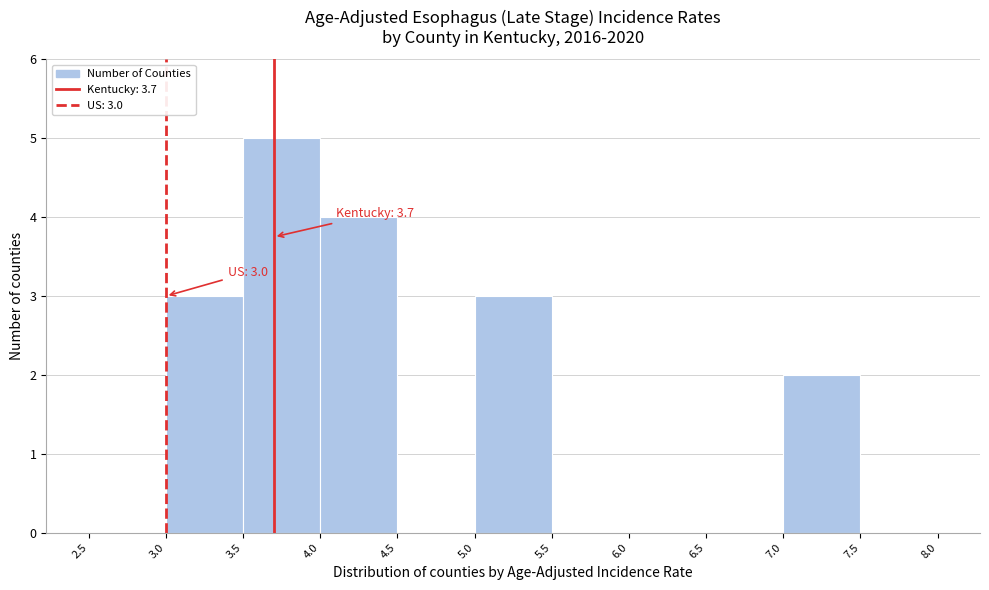

Which range on the x-axis has the tallest bar?

3.5 to 4.0